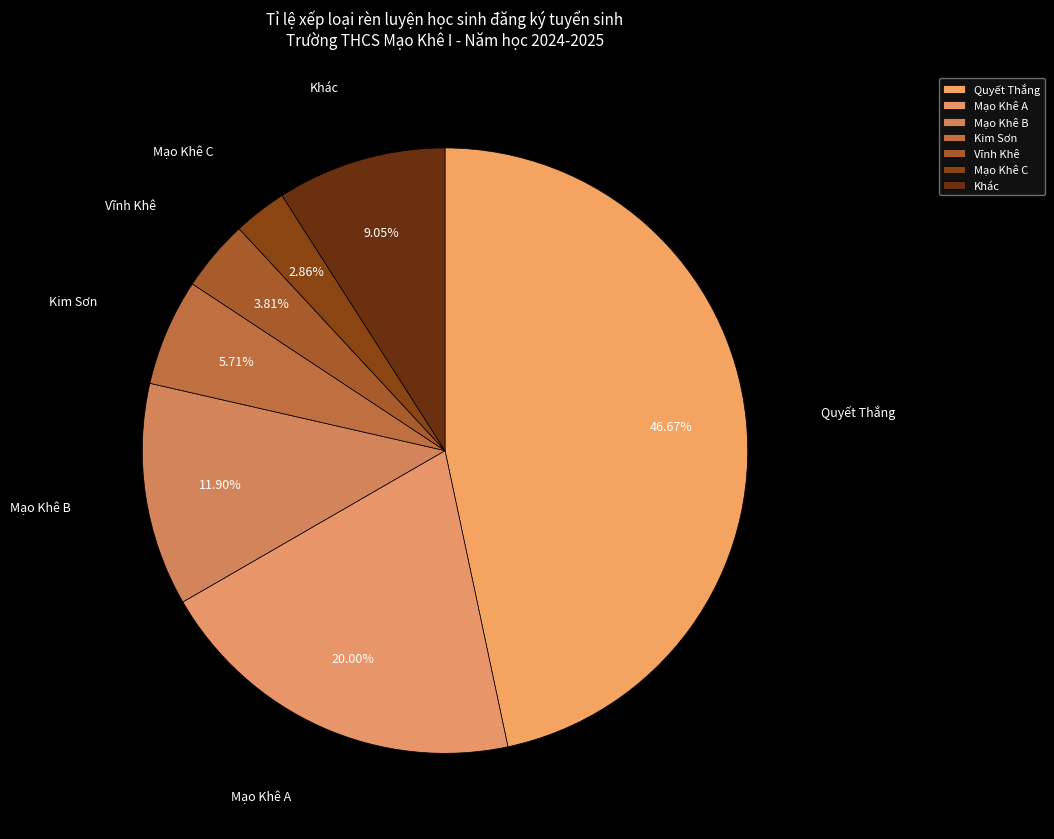

Which category has the biggest portion of the pie?

Quyết Thắng